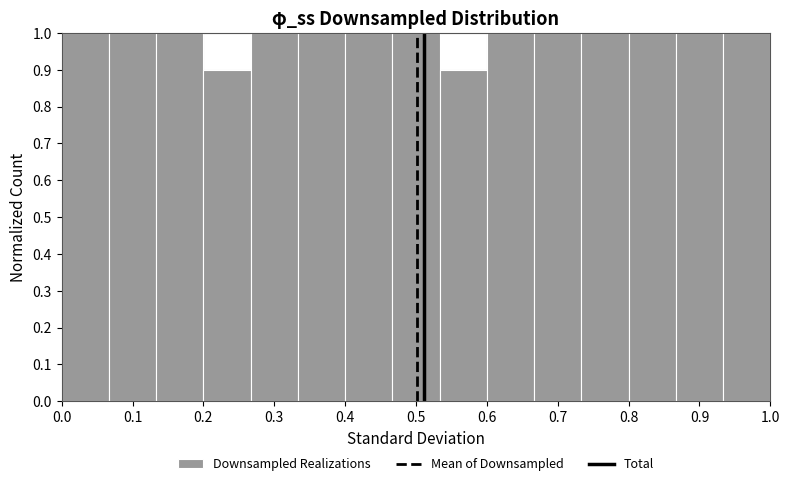

How tall is the bar that spans 0.93 to 1.00 on the x-axis? Neither the bar edges nor the heights are printed on the chart, so give them approximately, as read against the axes.

1.0